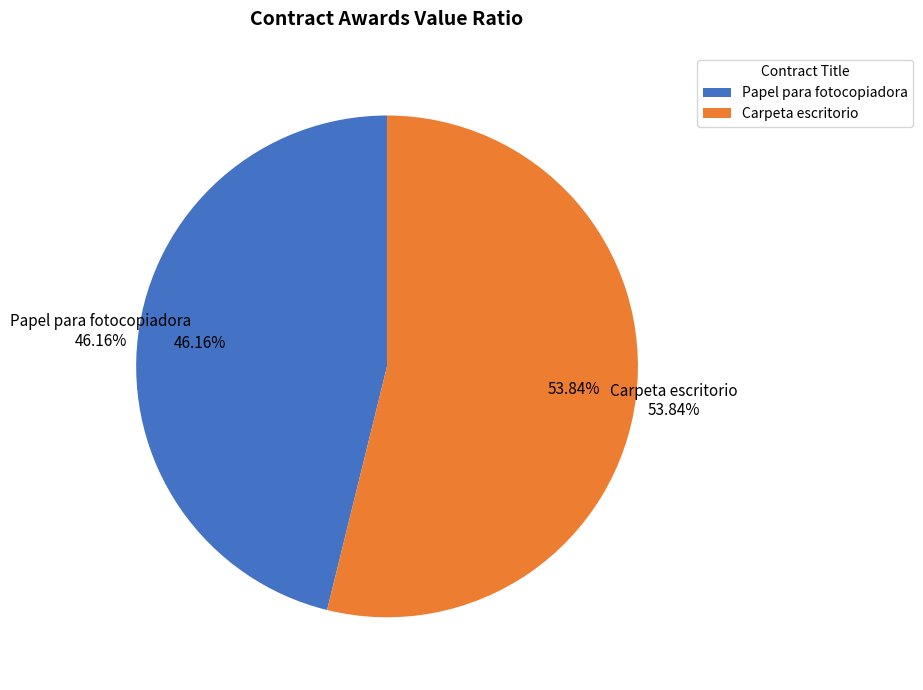

What percentage do Papel para fotocopiadora and Carpeta escritorio together represent?

100.0%